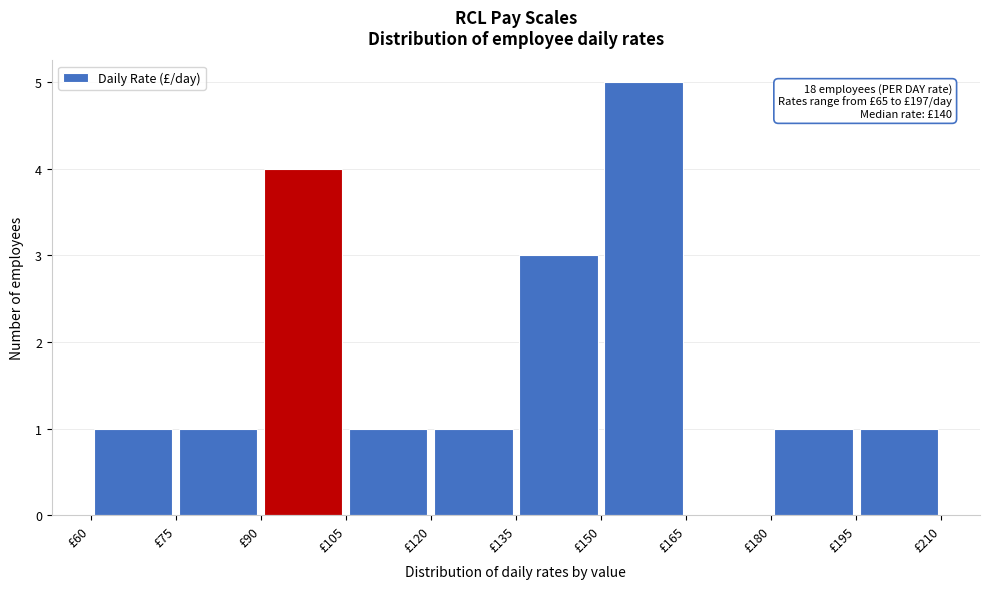

Over which range of the x-axis is the bar tallest?

150 to 165